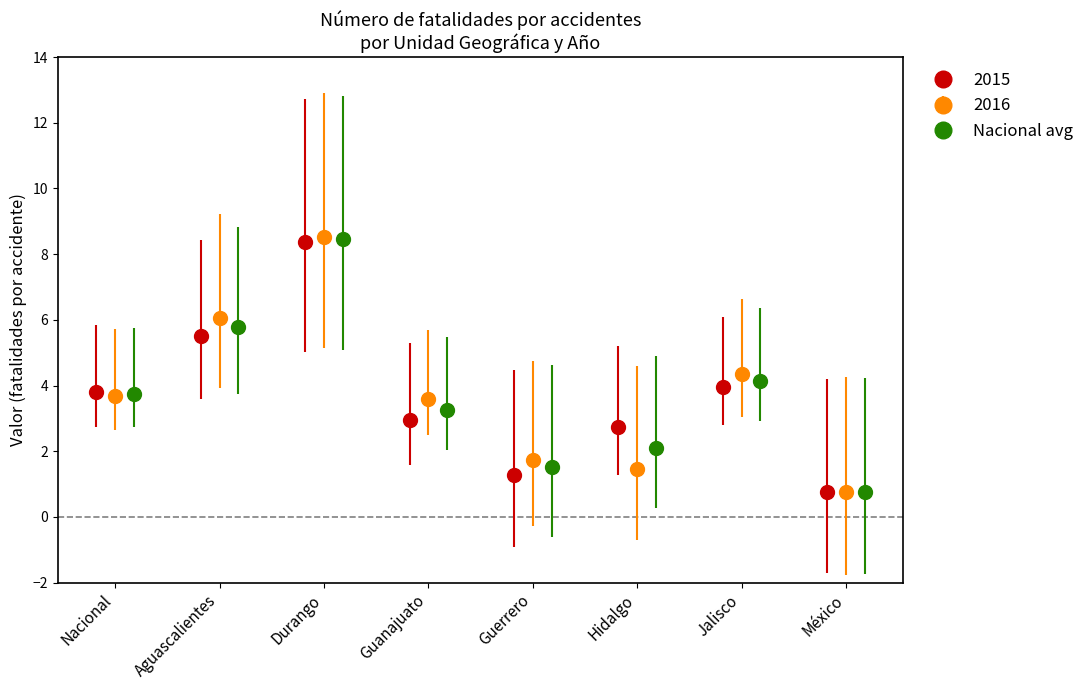

What is the maximum value for 2015?

8.4